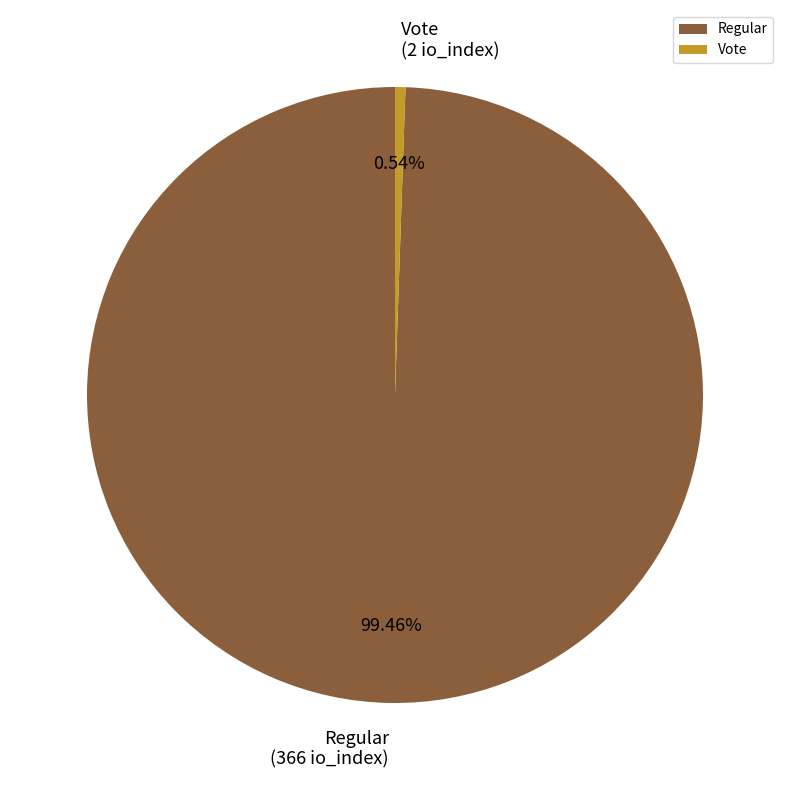

Count the number of slices in the pie.

2